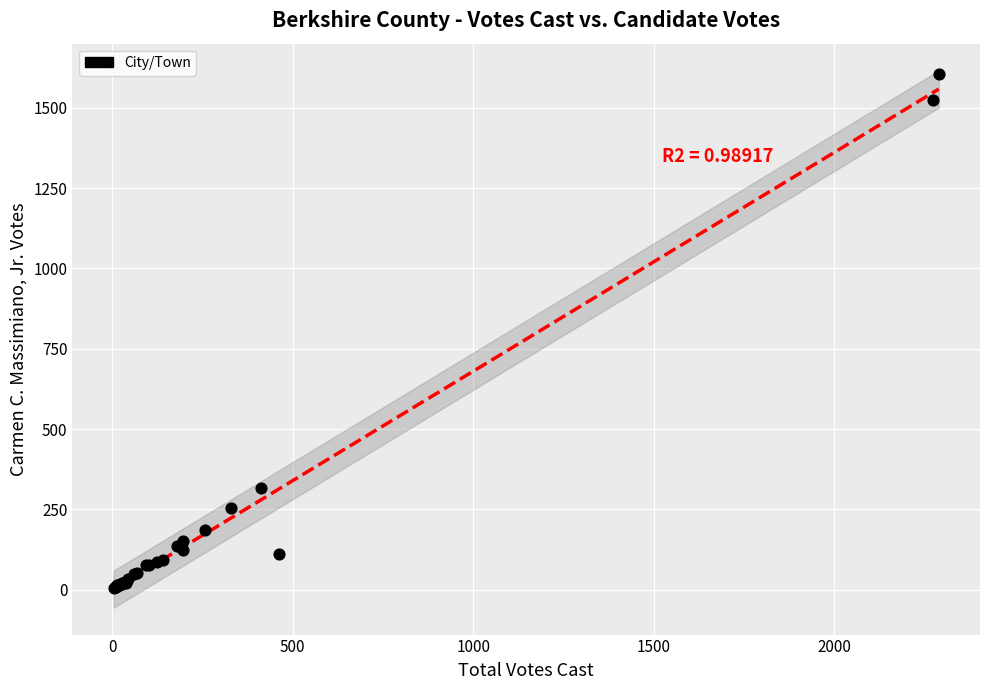

What Y value in the scatter plot is closest to 804?

315